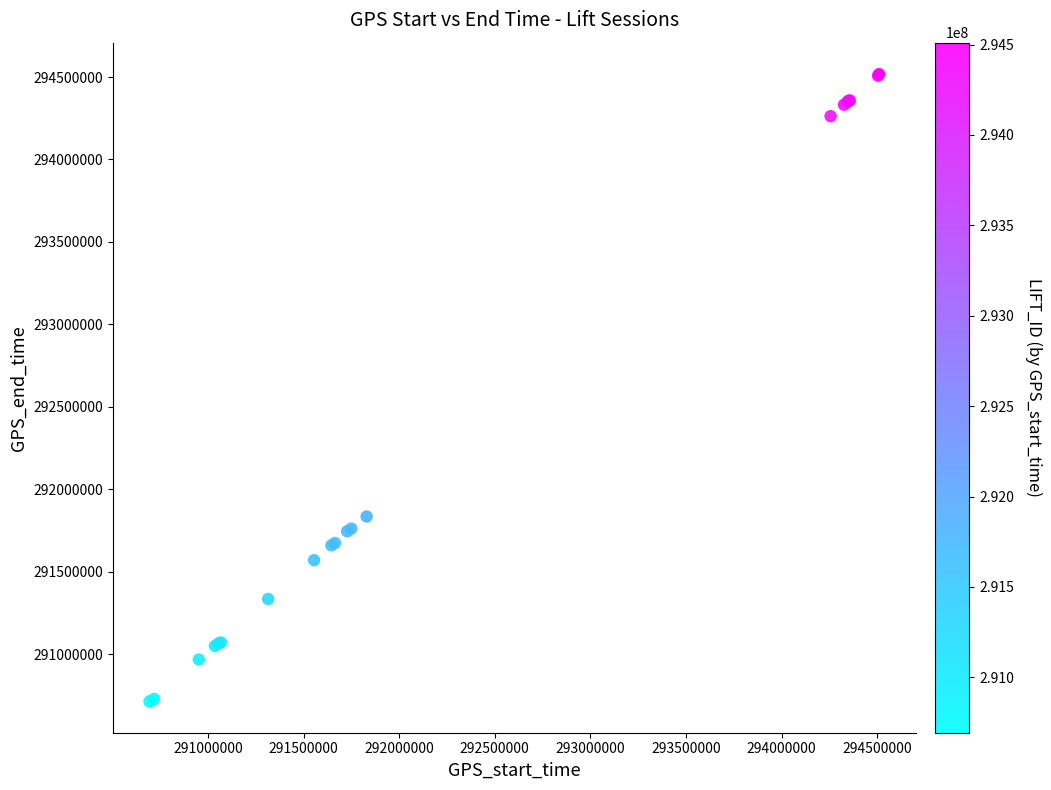

What Y value in the scatter plot is closest to 292615606?

291834155